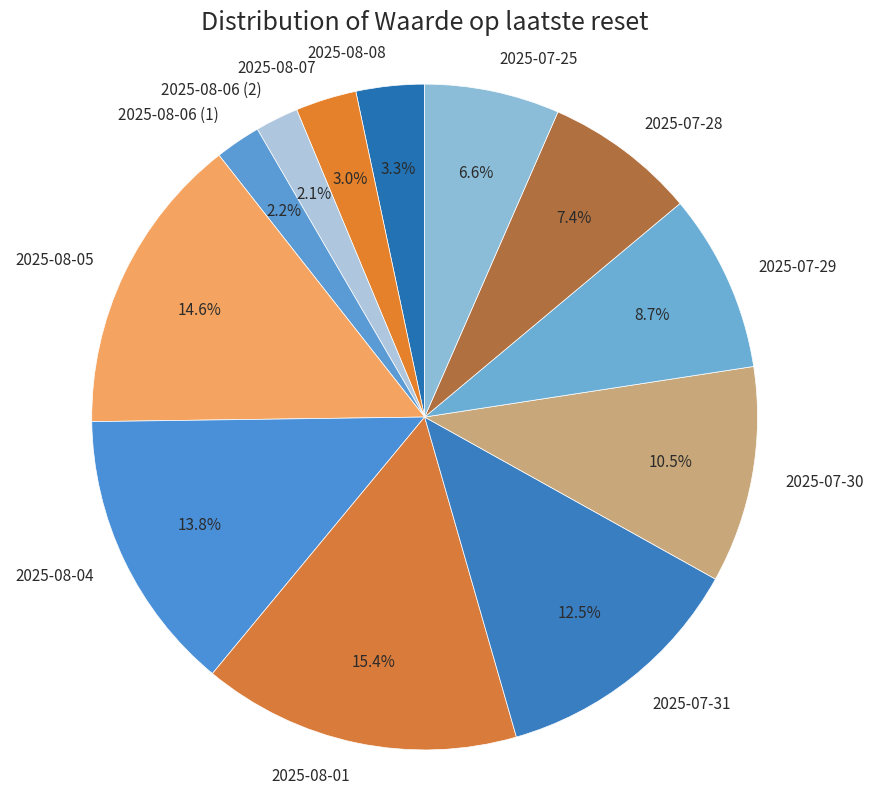

Is there any slice that represents more than half of the pie?

No